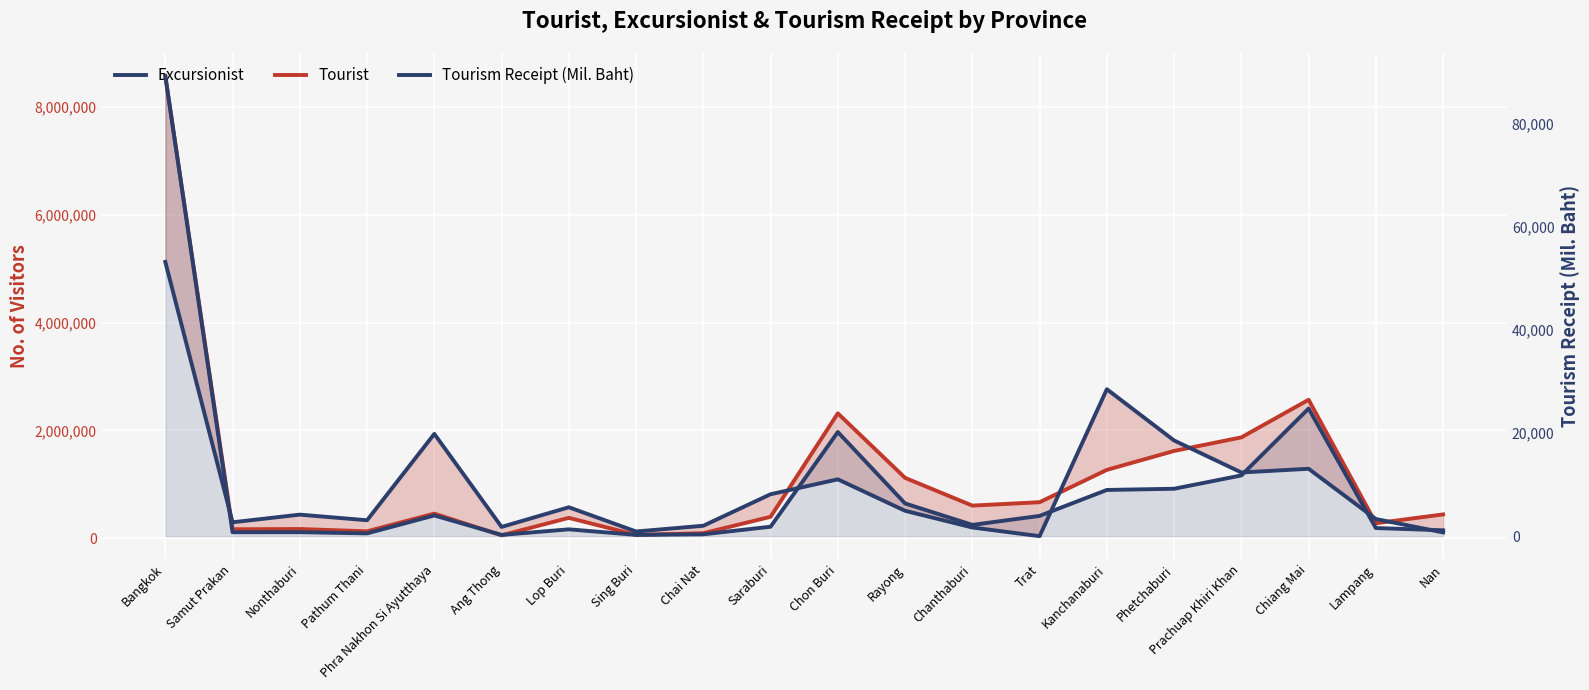

At which label does Excursionist first exceed 508182?

Bangkok